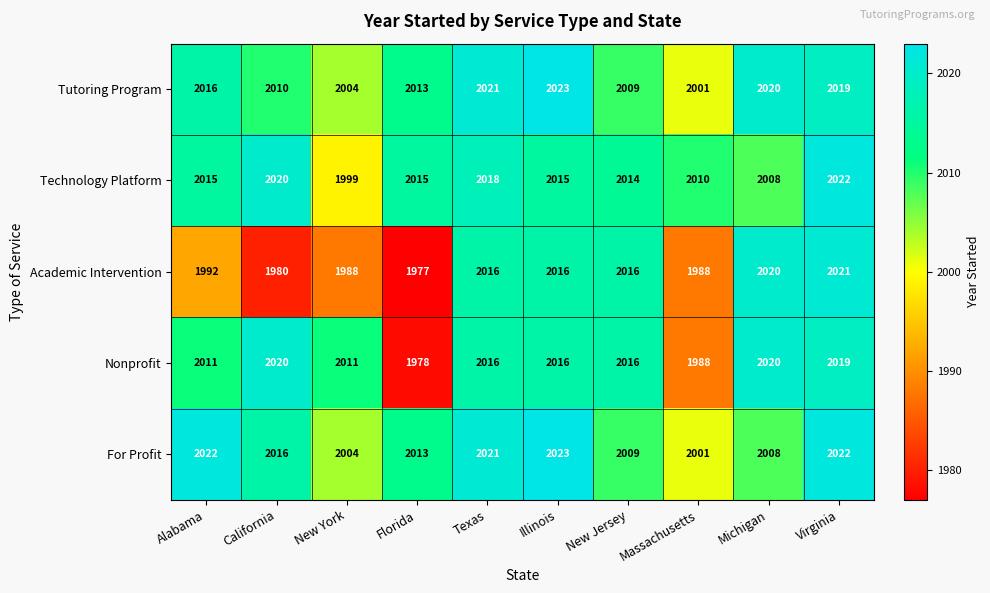

Between Florida and Texas, which series saw the biggest shift?

Academic Intervention